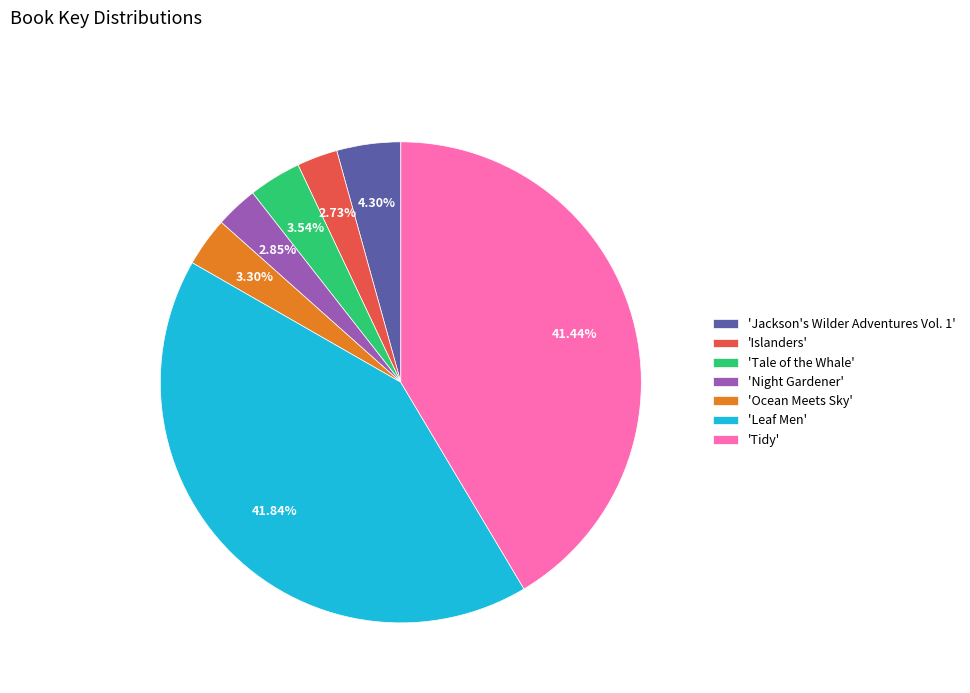

How many segments does this pie chart have?

7